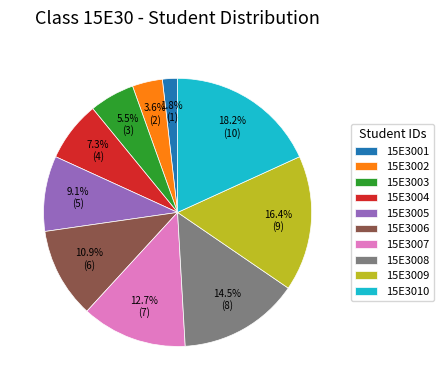

Which slice is the smallest?

15E3001